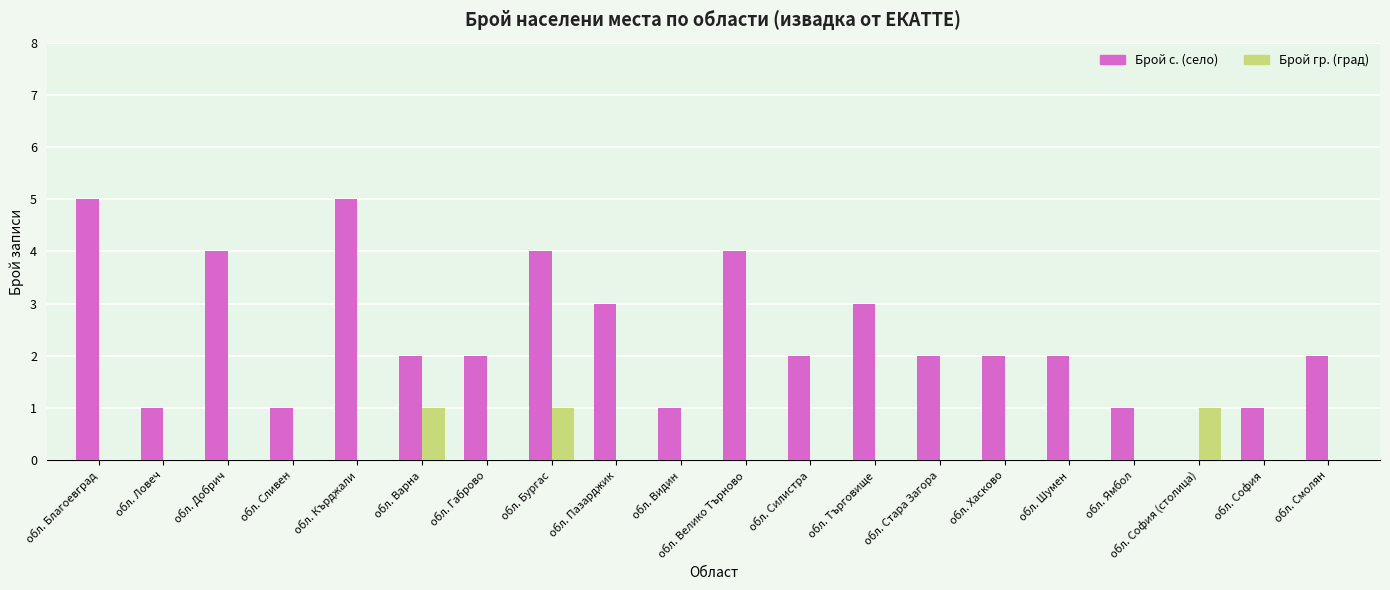

Which series has the largest range (max minus min)?

Брой с. (село)